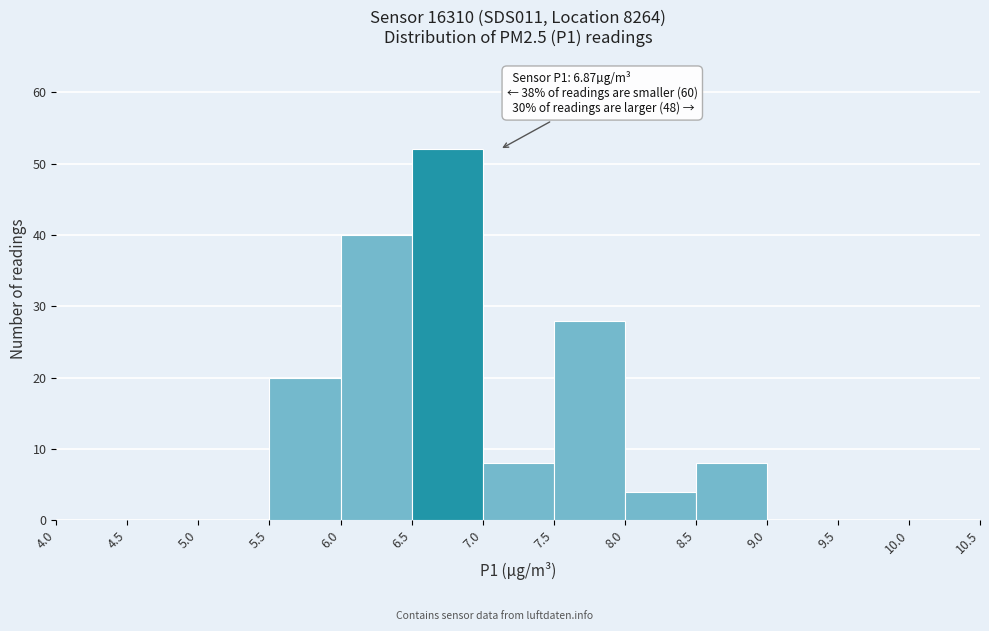

Over which range of the x-axis is the bar tallest?

6.5 to 7.0